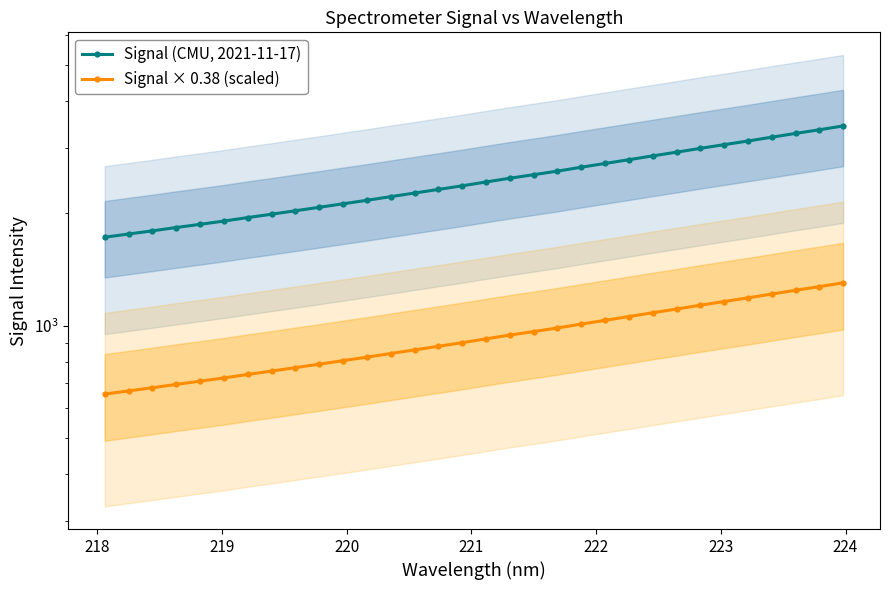

What is the difference between the second highest and minimum values in the Signal × 0.38 (scaled) series?

616.2